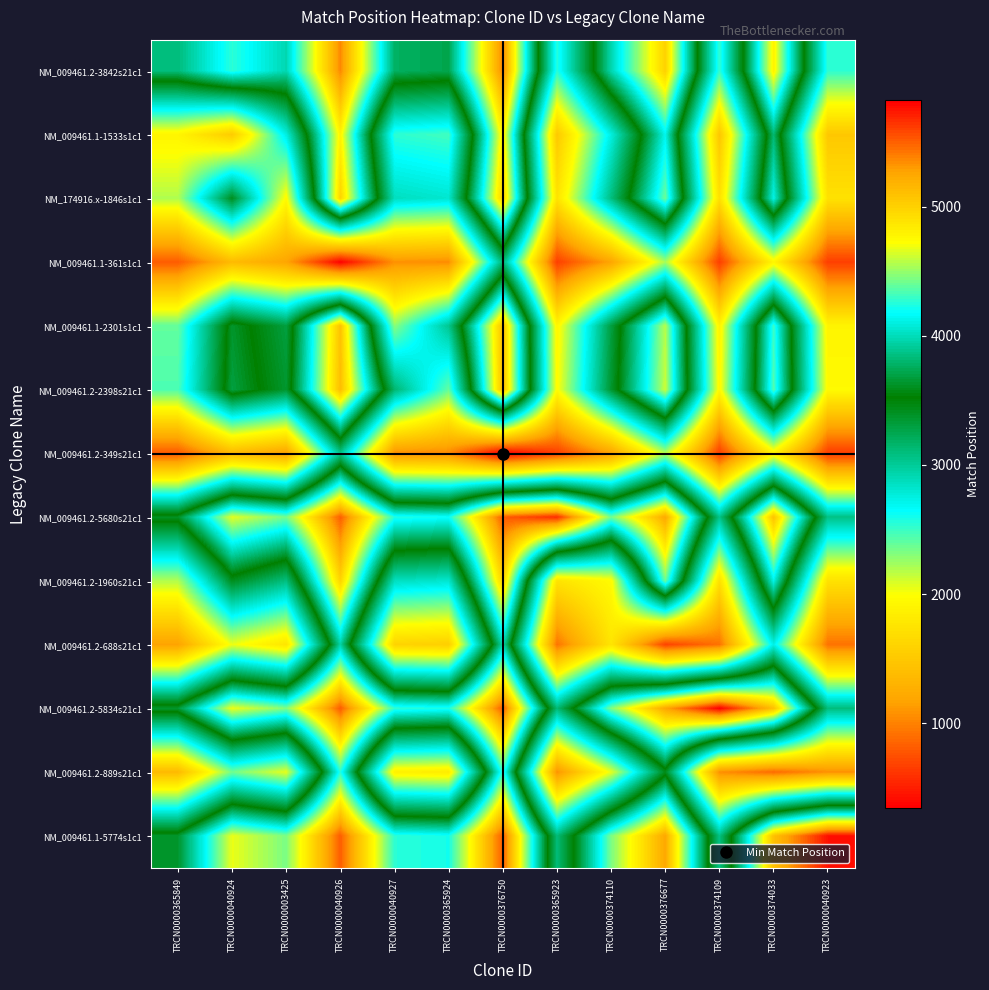

What is the total value across all series at TRCN0000003425?

37907.0